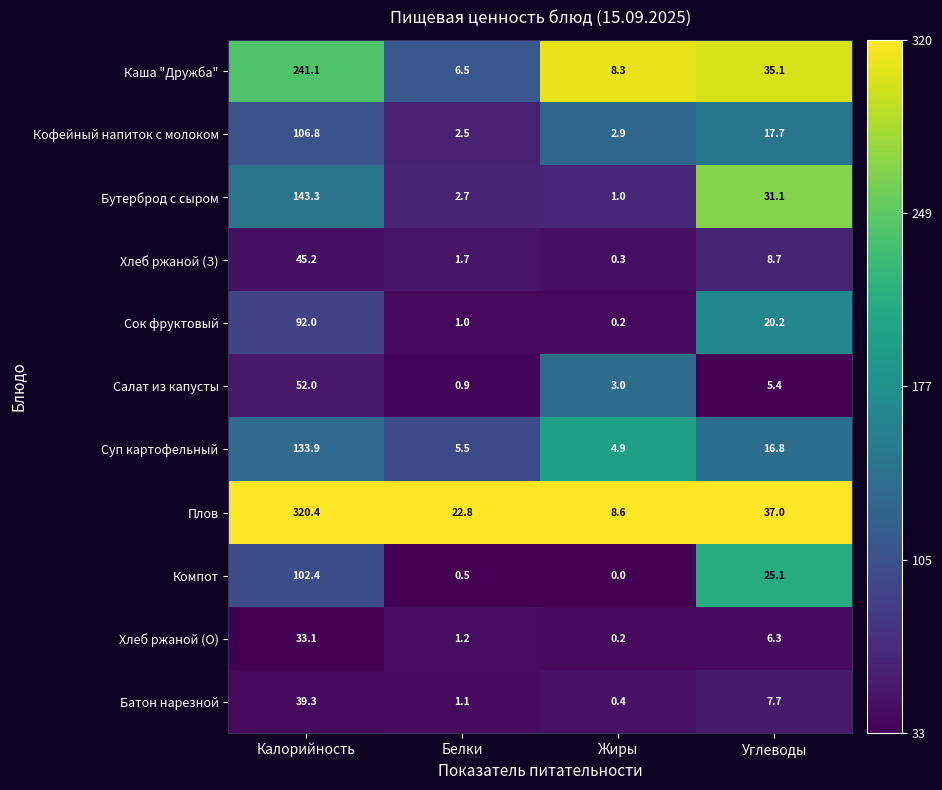

Is the value of Каша "Дружба" at Калорийность greater than the value of Батон нарезной at Углеводы?

Yes